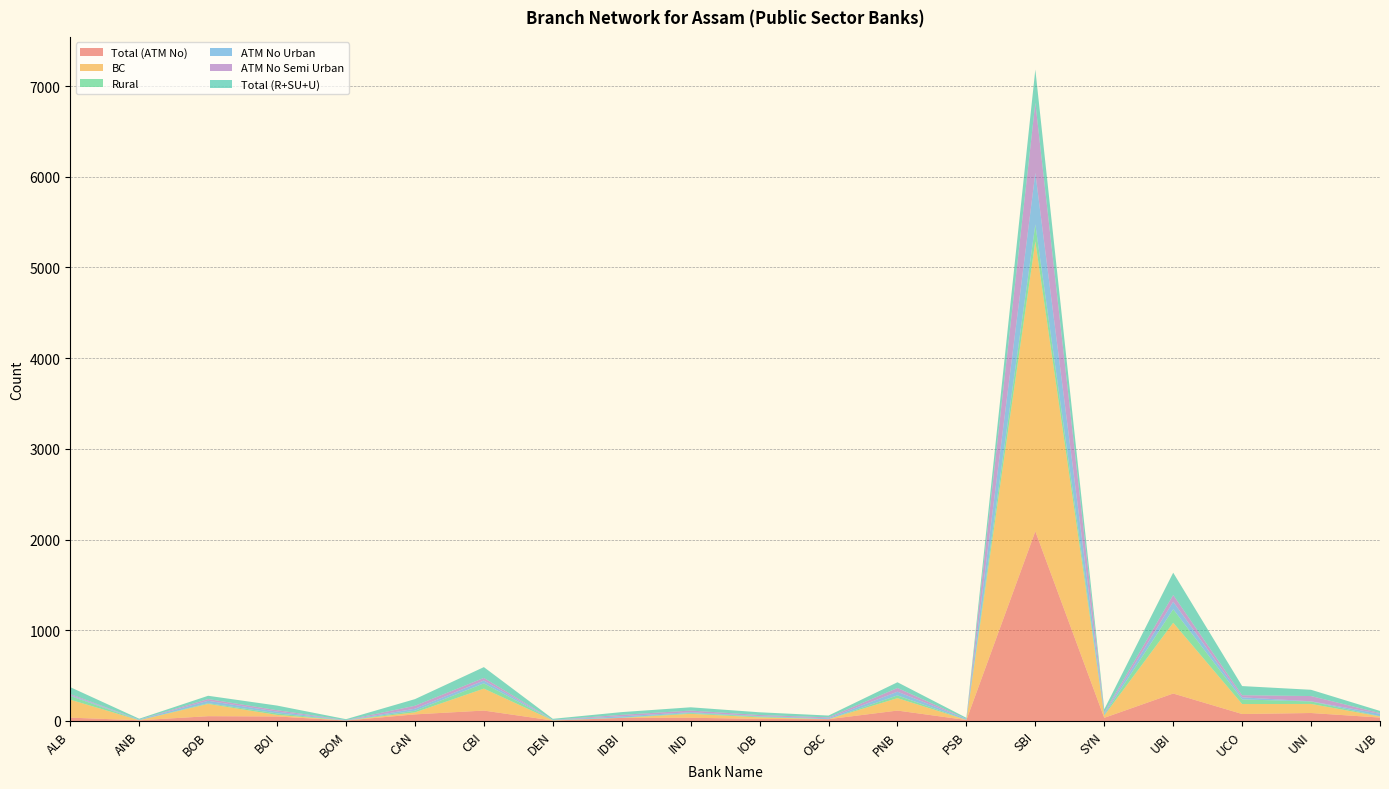

Reading left to right, extract all data points from this chart.

Total (ATM No): 37	8	53	50	5	73	115	5	34	36	23	20	115	11	2091	35	303	77	88	38
BC: 198	0	135	17	0	22	242	2	0	43	17	0	137	1	3197	26	780	110	100	12
Rural: 41	1	8	17	0	18	58	2	3	9	9	0	30	1	186	8	149	51	27	3
ATM No Urban: 9	6	27	19	3	22	31	3	15	9	5	10	41	9	568	15	83	23	2	26
ATM No Semi Urban: 12	1	19	16	2	33	29	1	16	18	12	10	41	1	774	11	74	23	58	8
Total (R+SU+U): 76	9	36	51	10	73	119	11	30	36	30	20	63	12	366	34	246	101	69	24